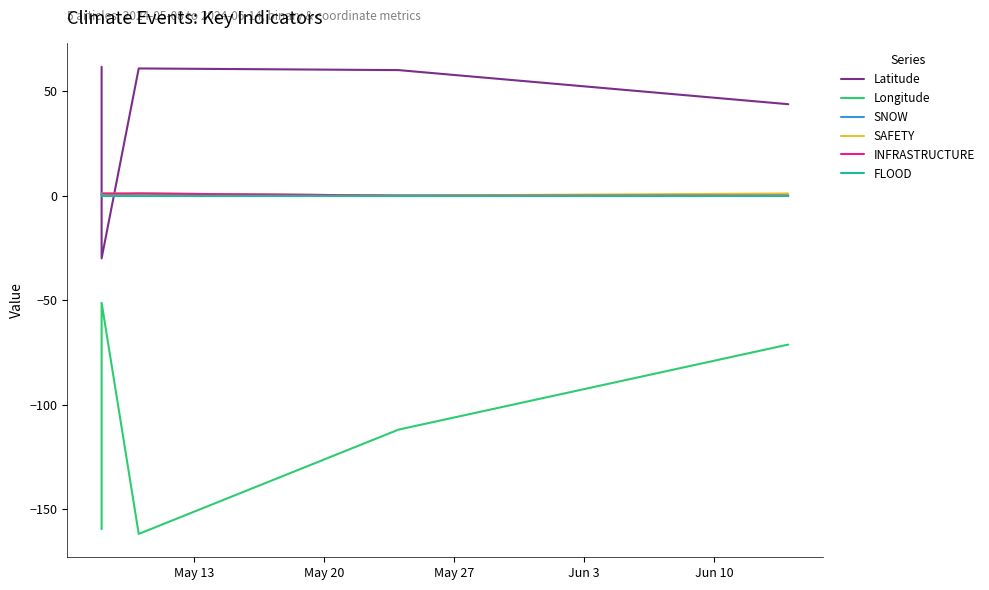

How many SNOW values are between 0 and 1?

5